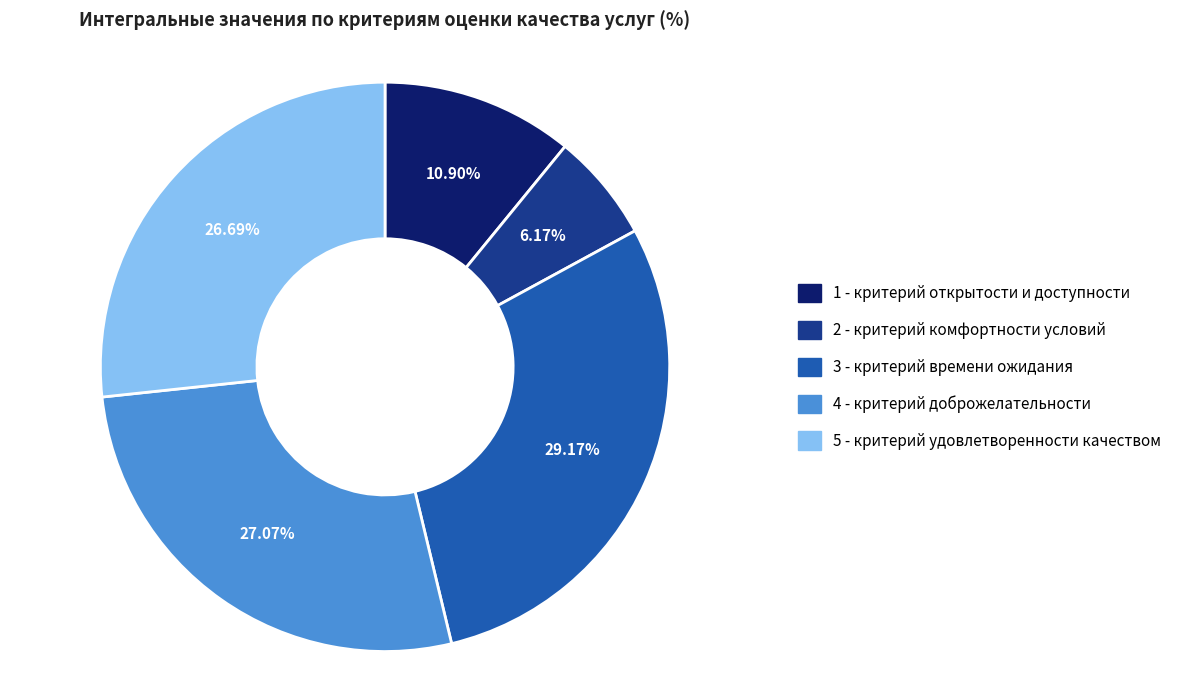

What is the largest slice in the pie chart?

3 - критерий времени ожидания